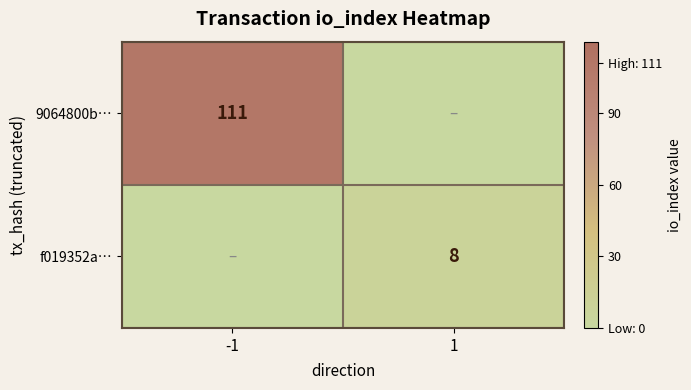

Is it true that f019352a… equals 13 at 1?

False